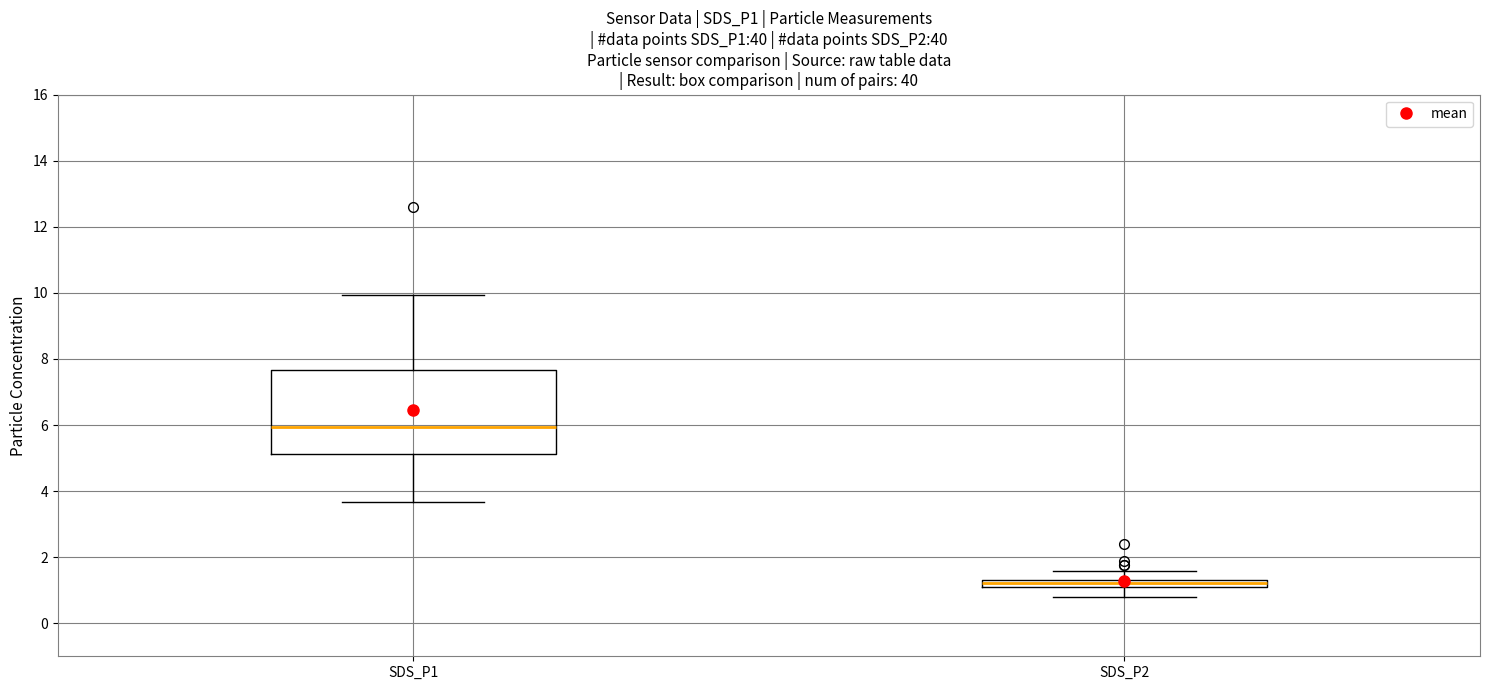

Comparing the boxes themselves (not the whiskers), which one is the tallest?

SDS_P1